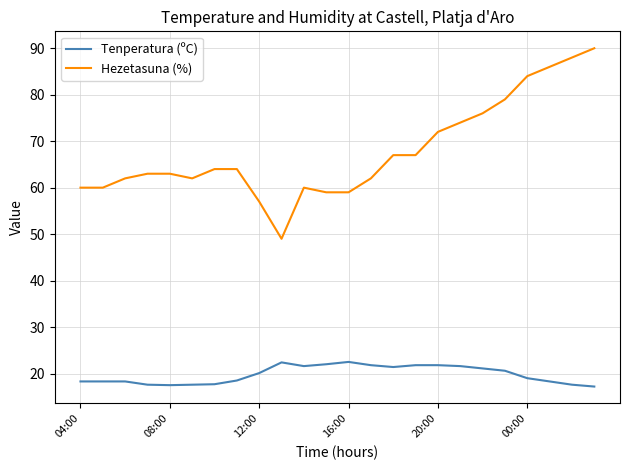

What is the average value of the Hezetasuna (%) series?

67.8